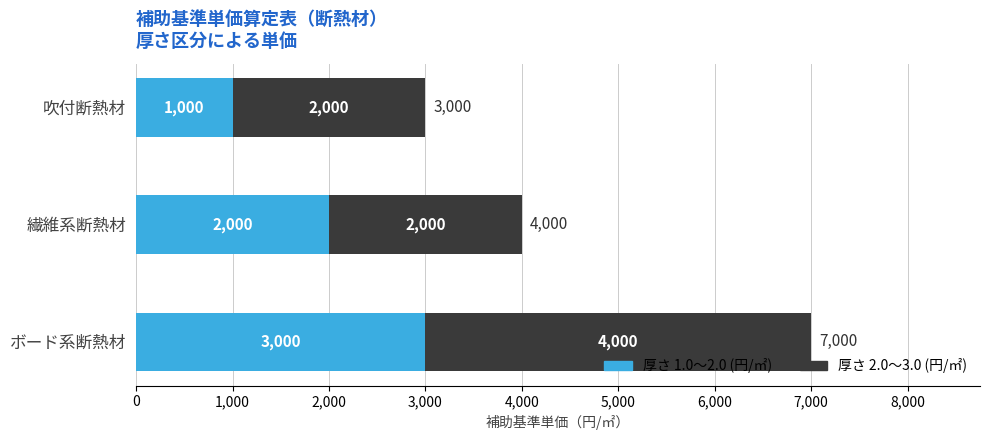

What is the total value across all series at 吹付断熱材?

3000